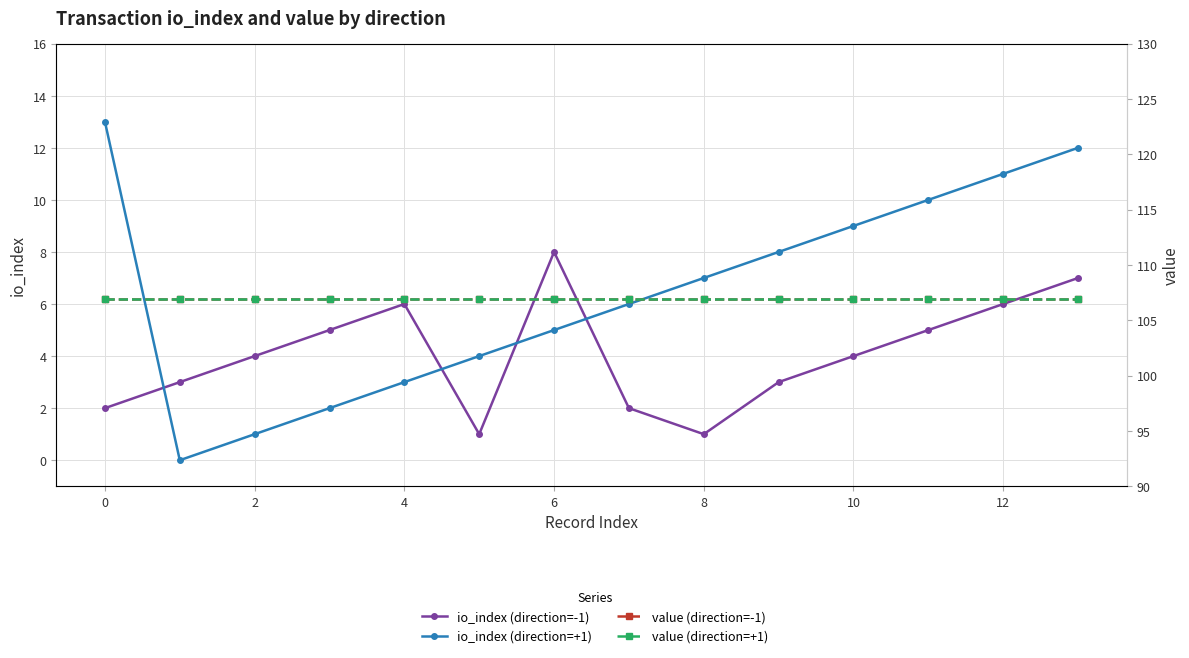

True or false: io_index (direction=-1) has a value of 5.0 at 11.

True